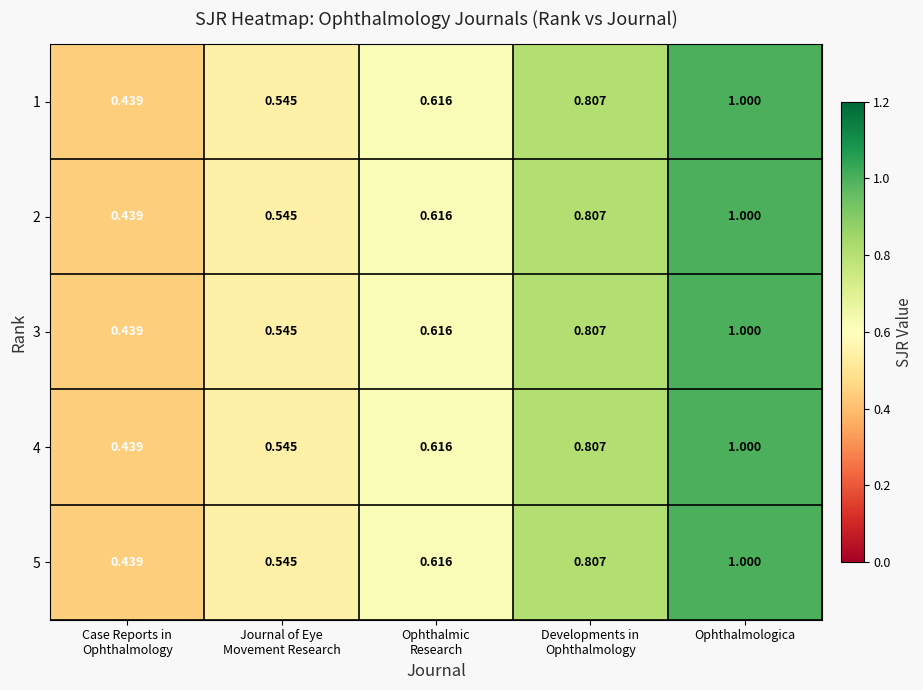

Which category has the highest value in the 2 series?

Ophthalmologica